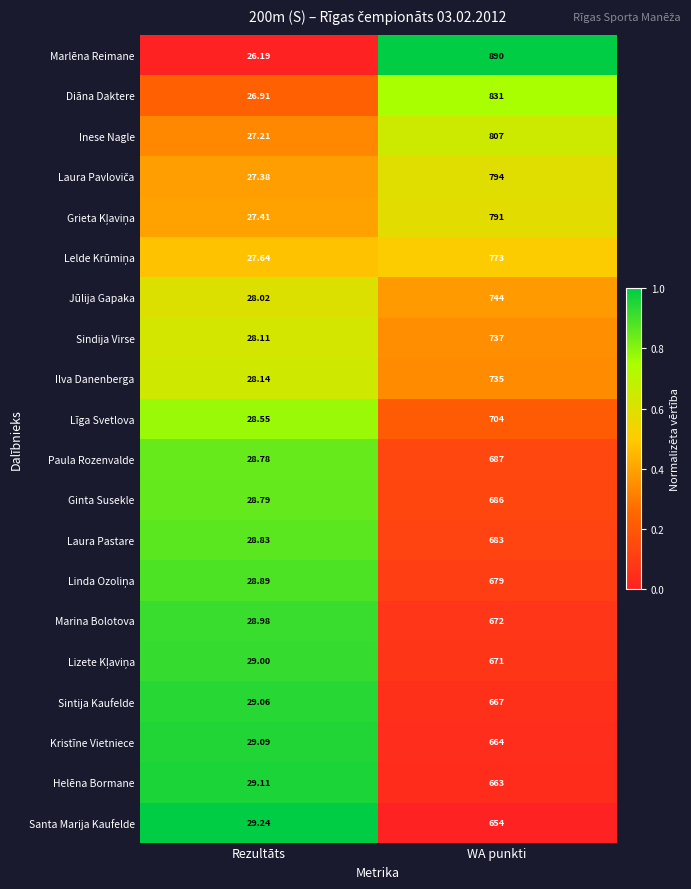

Which series has the widest spread of values?

Marlēna Reimane